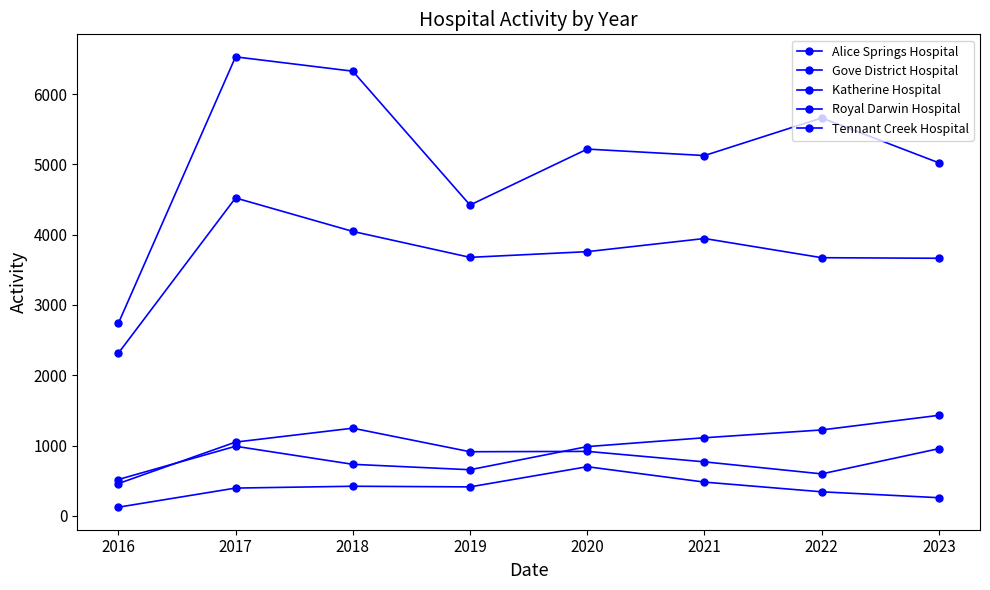

How many data points does each series have?

8